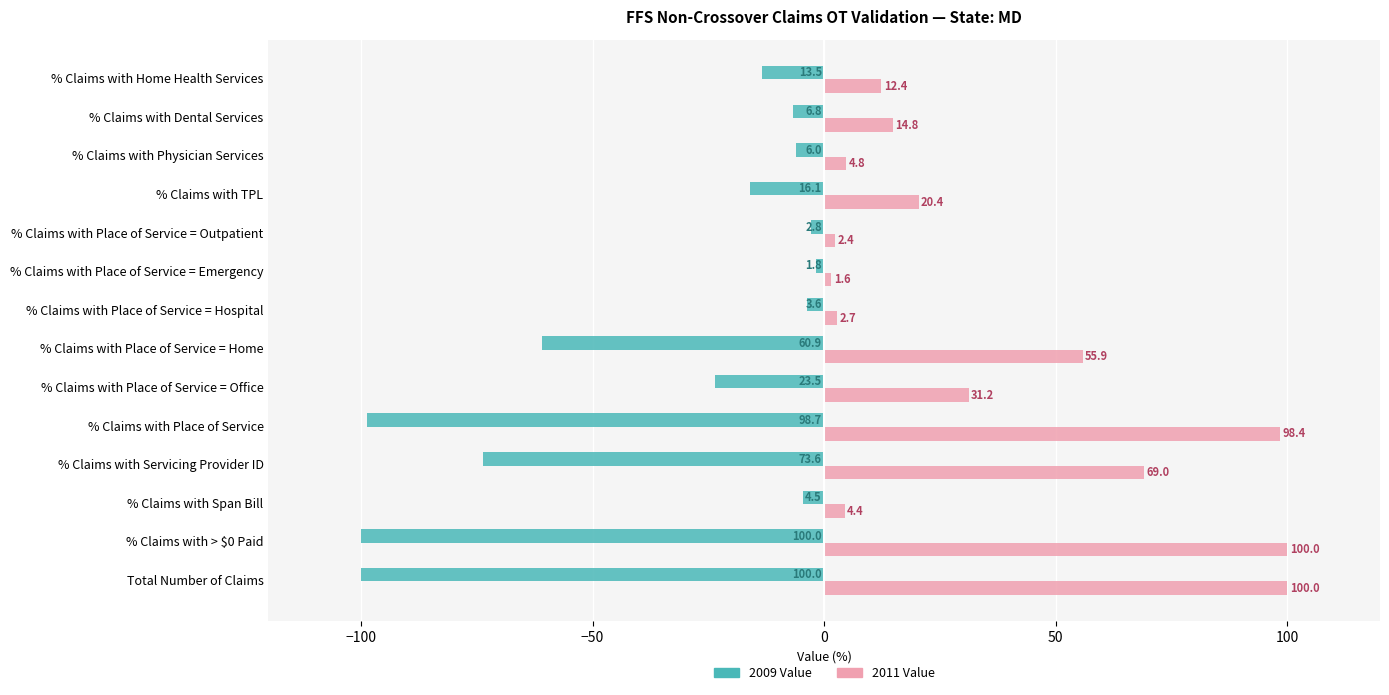

Where is 2011 Value nearest to the value 50?

% Claims with Place of Service = Home